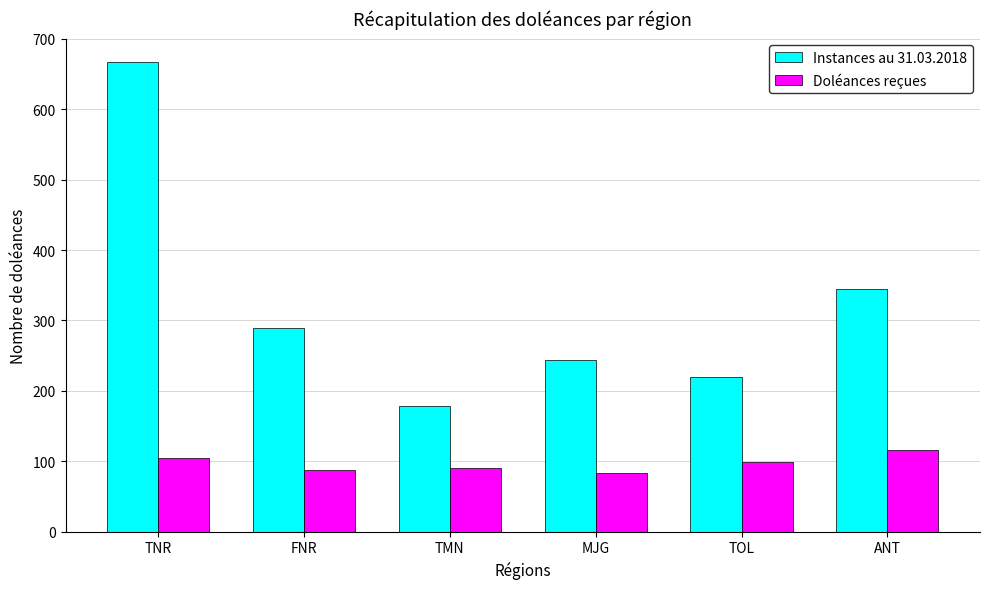

What is the total value across all series at FNR?

376